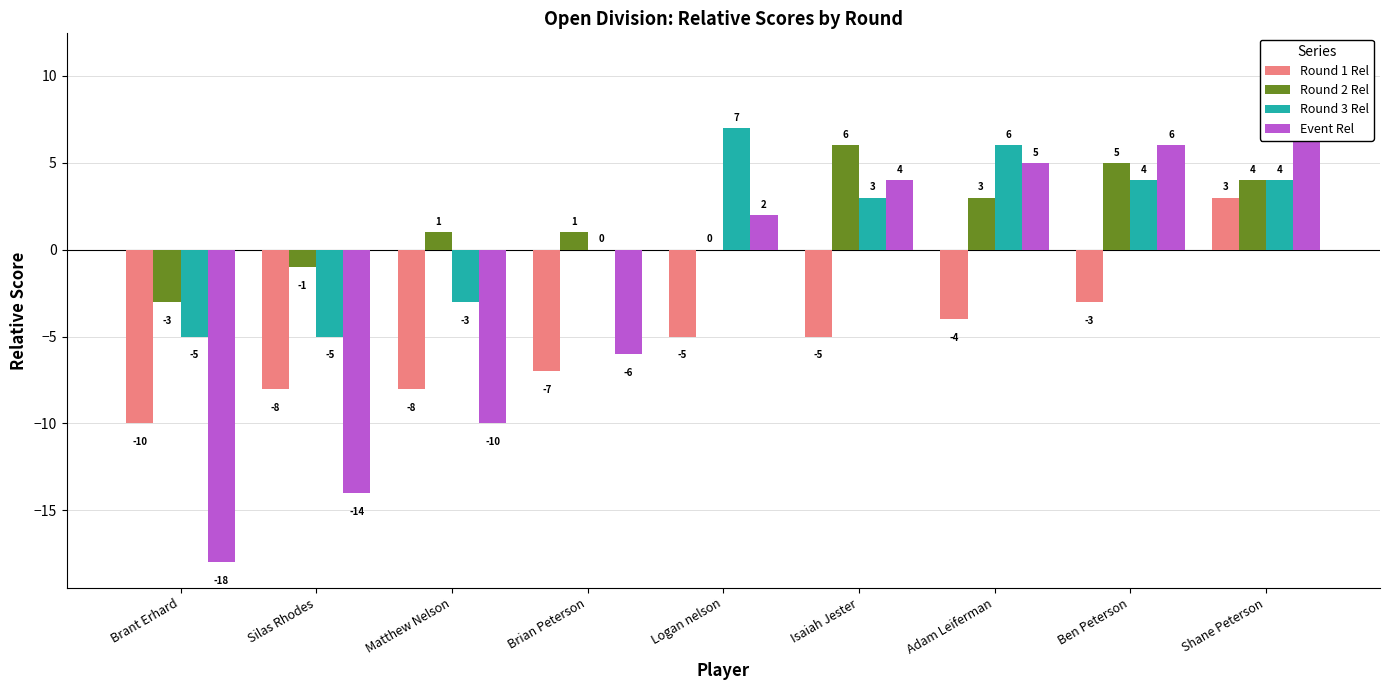

How many data points in Round 2 Rel are above 1?

4